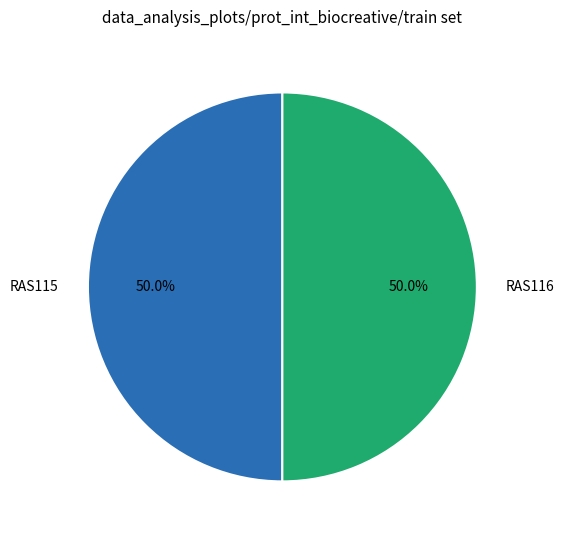

Do RAS115 and RAS116 together represent more than half of the pie?

Yes